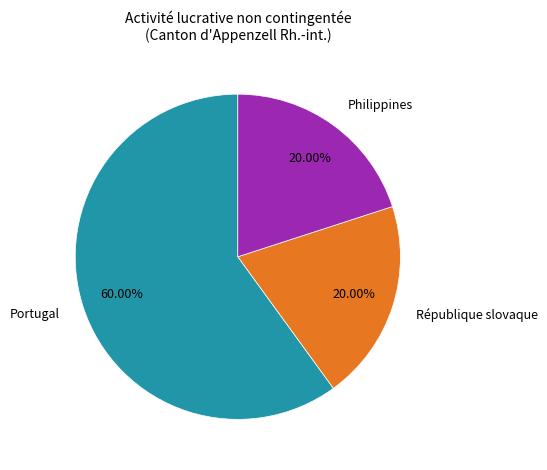

To the nearest percent, what is the difference between the largest and smallest slice percentages?

40%